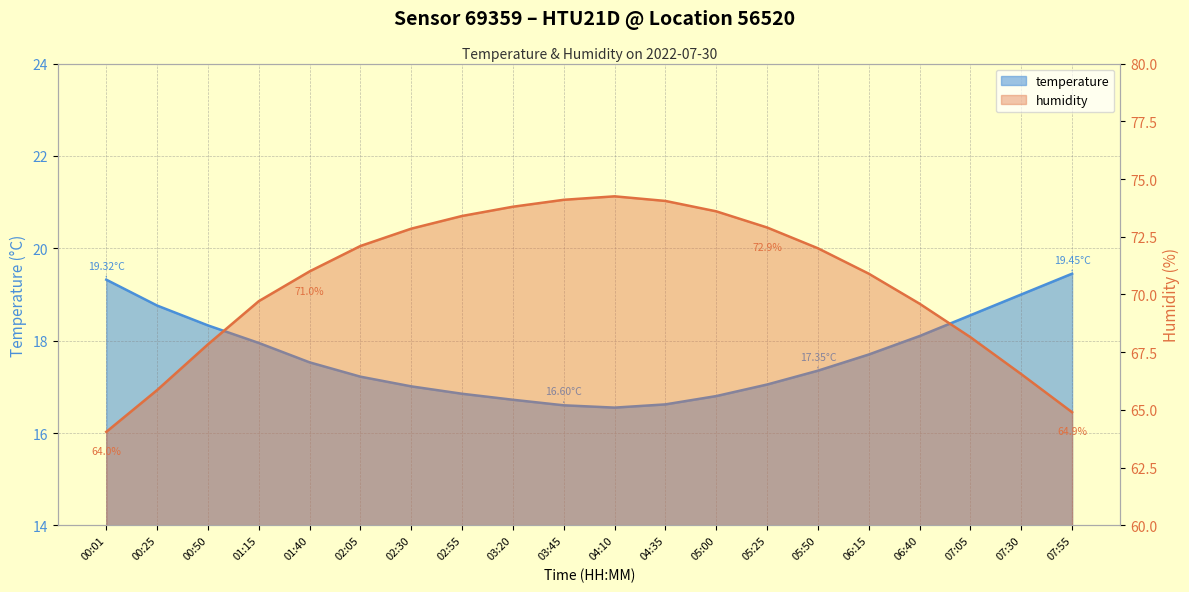

True or false: temperature and humidity intersect in this chart.

False